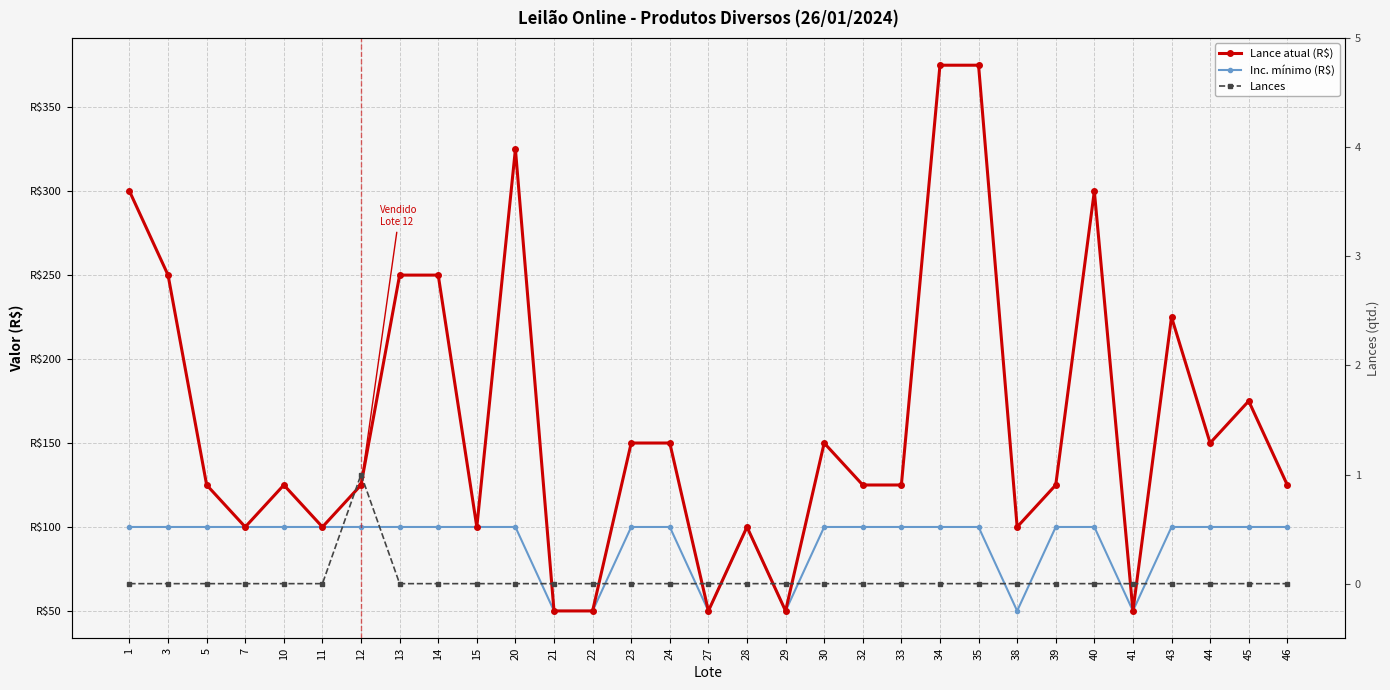

List the series in order of their overall mean, highest first.

Lance atual (R$), Inc. mínimo (R$), Lances